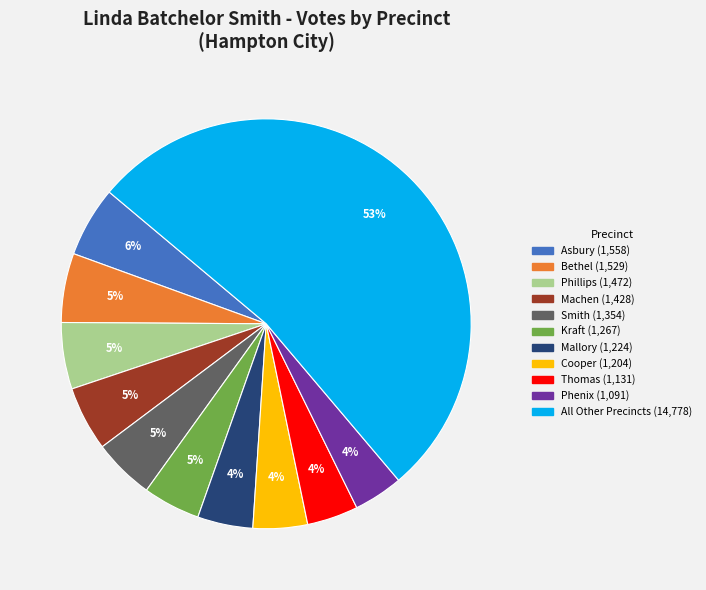

To the nearest percent, what is the difference between the largest and smallest slice percentages?

49%